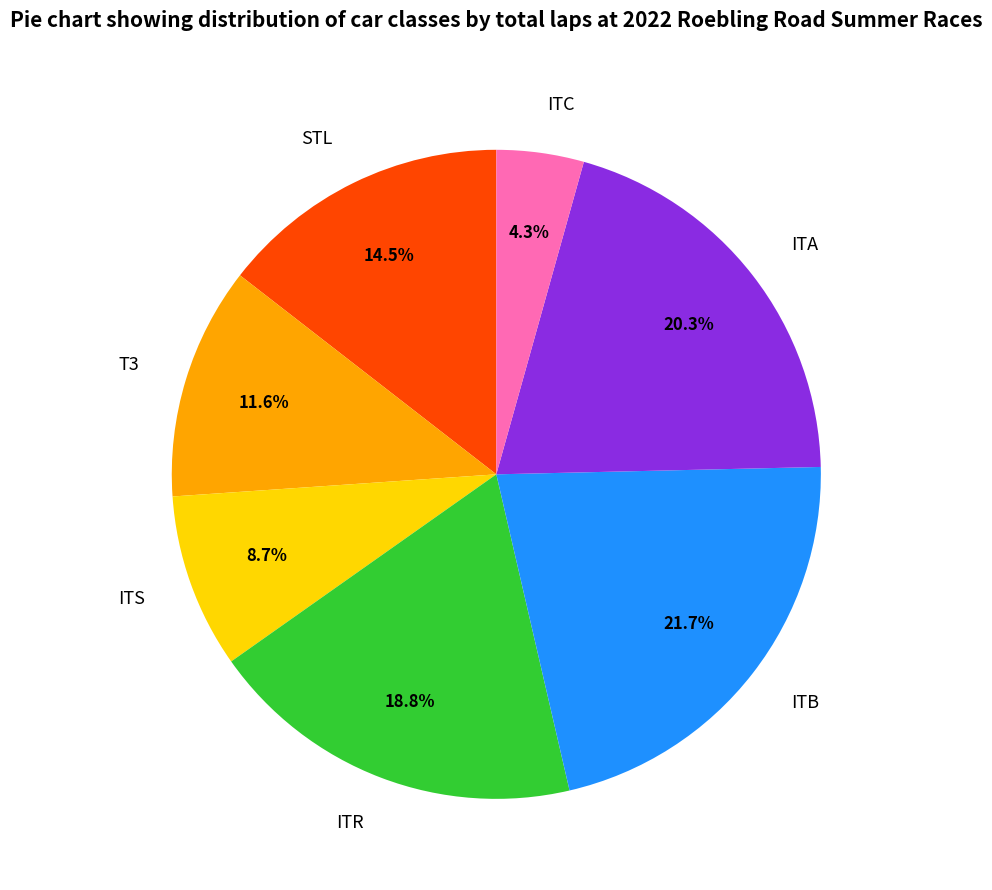

How many segments does this pie chart have?

7